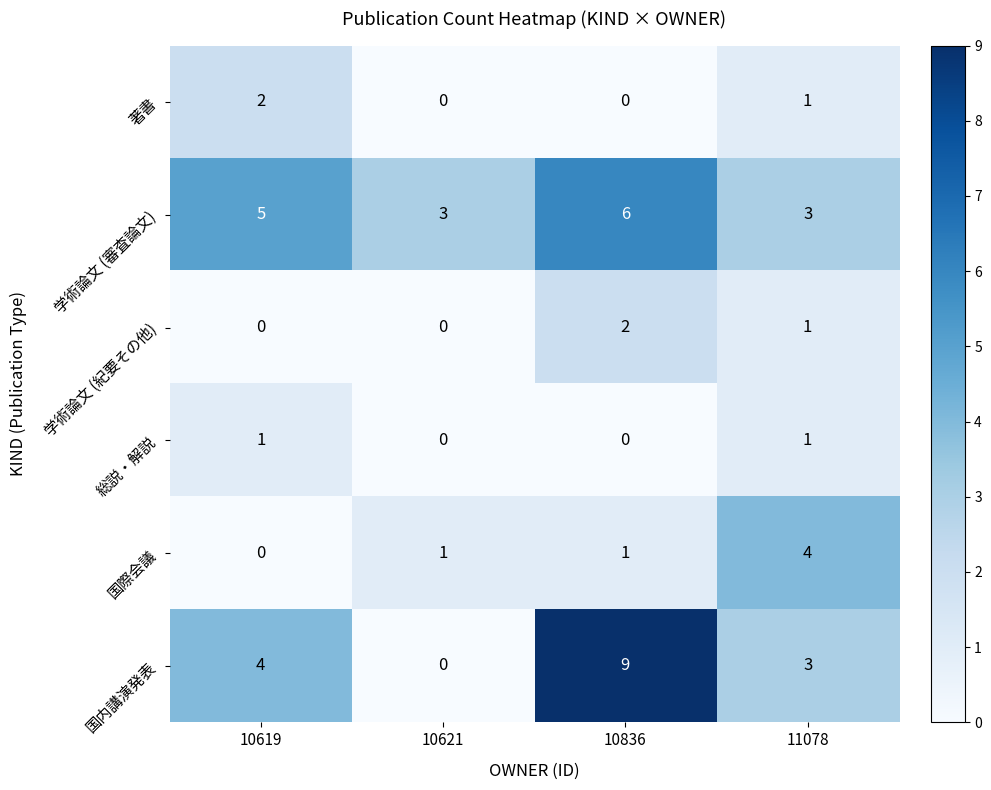

What is the difference between the 国際会議 values at 10836 and 11078?

3